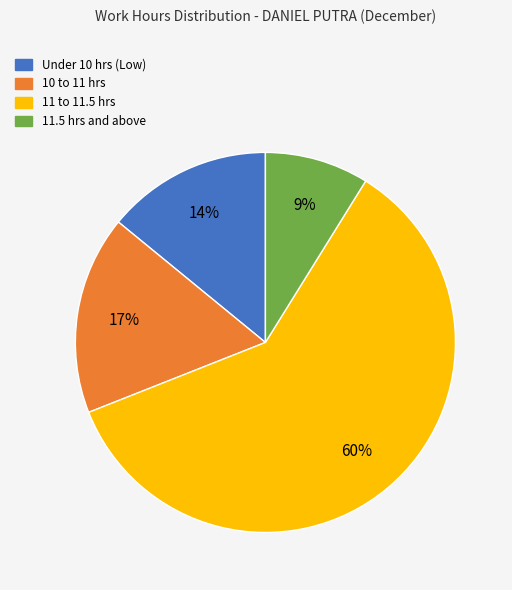

To the nearest percent, what is the average slice percentage?

25%